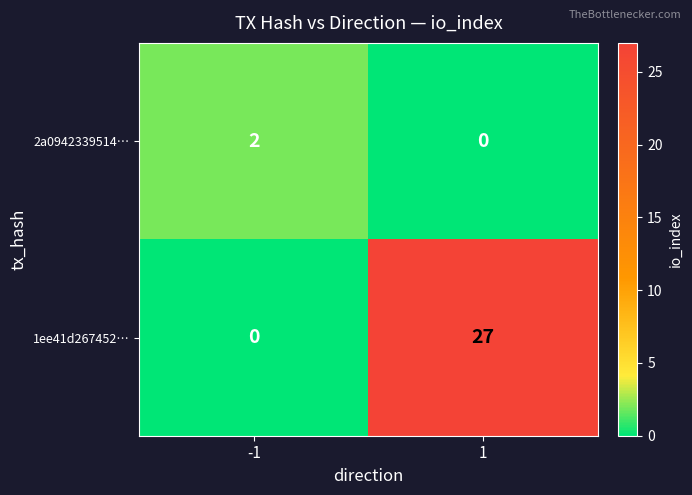

What is the approximate value of 1ee41d267452… at 1, to the nearest 10?

30